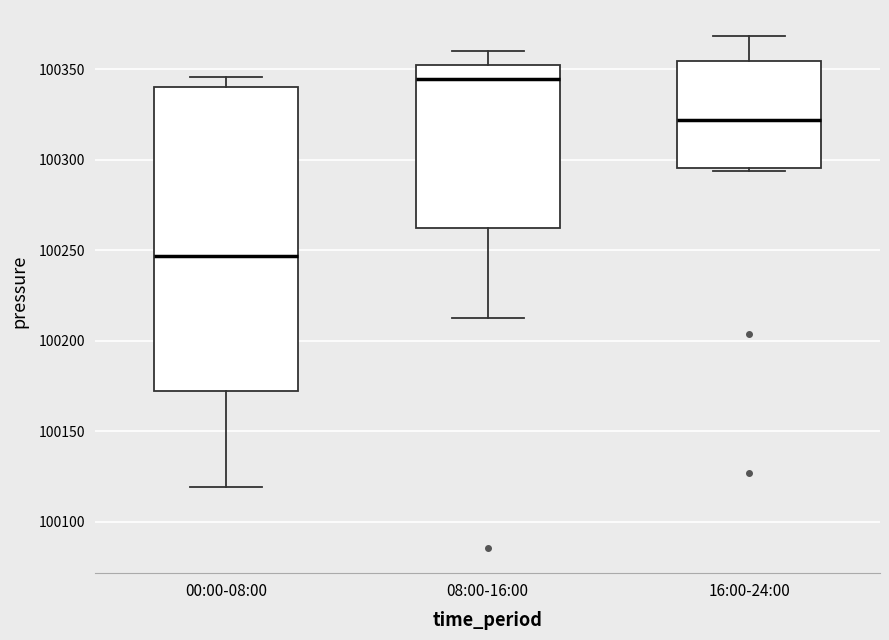

Reading left to right, read every box against the y-axis: the position of its median line, the range the box covers, and the ends of its whiskers. The values are not printed on the chart, so give them approximately, as read against the axis.

00:00-08:00: median 100245, box 100170 to 100340, whiskers 100120 to 100345
08:00-16:00: median 100345, box 100260 to 100350, whiskers 100215 to 100360
16:00-24:00: median 100320, box 100295 to 100355, whiskers 100295 (just below the box's lower edge) to 100370